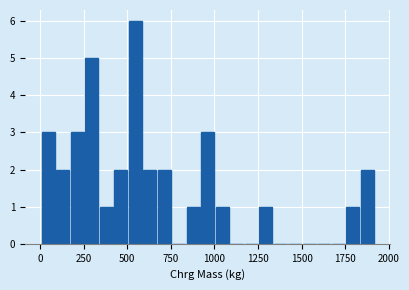

Read against the x-axis, roughly where is the centre of the tallest bar?

550